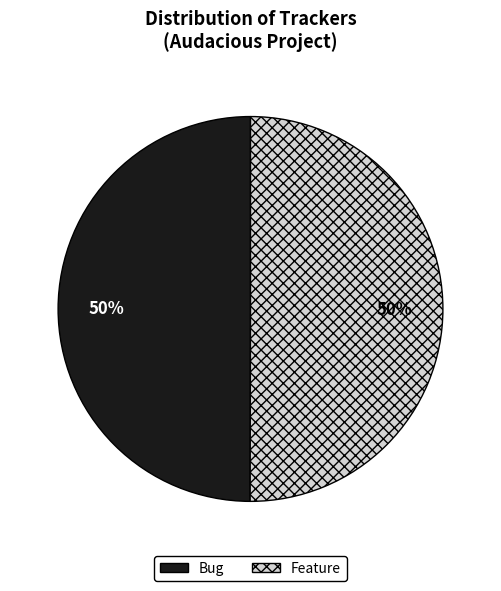

To the nearest percent, what portion does Feature represent?

50%